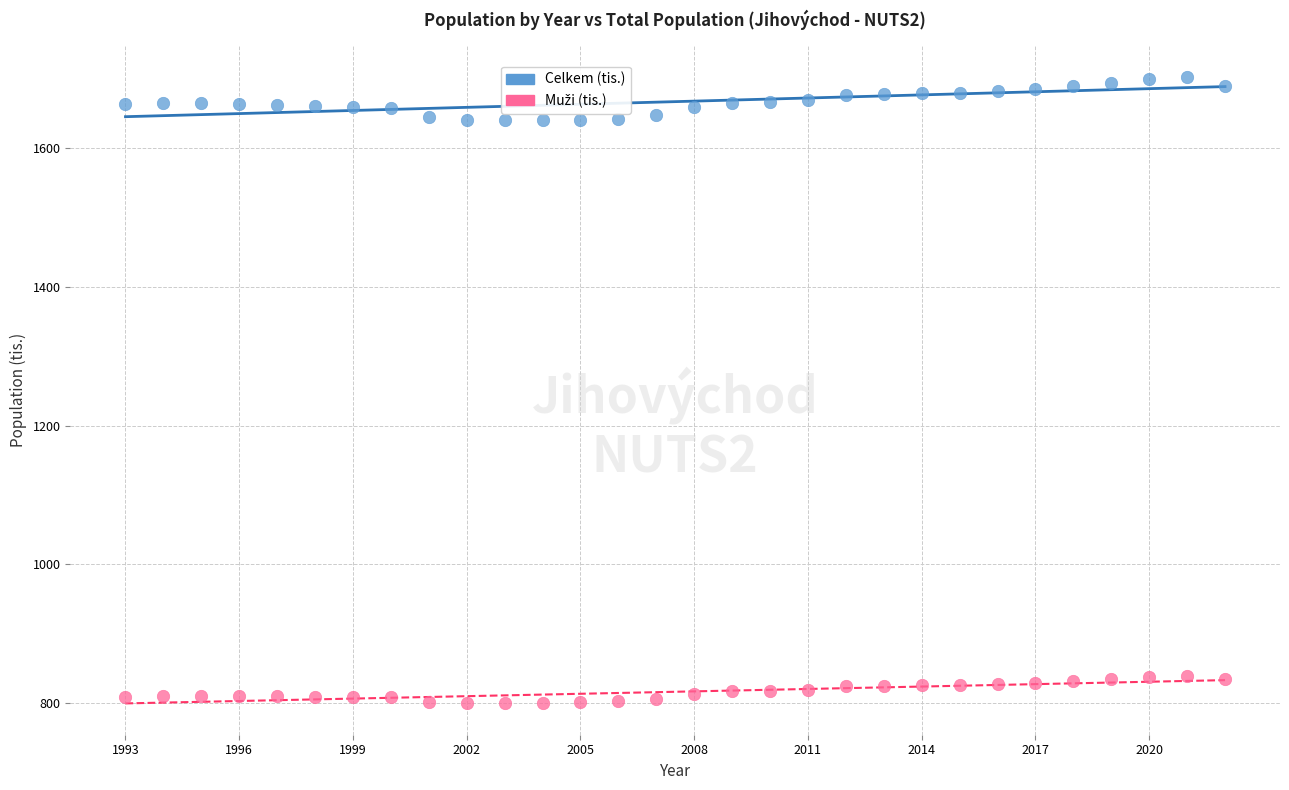

Which series contains the highest Y value?

Celkem (tis.)